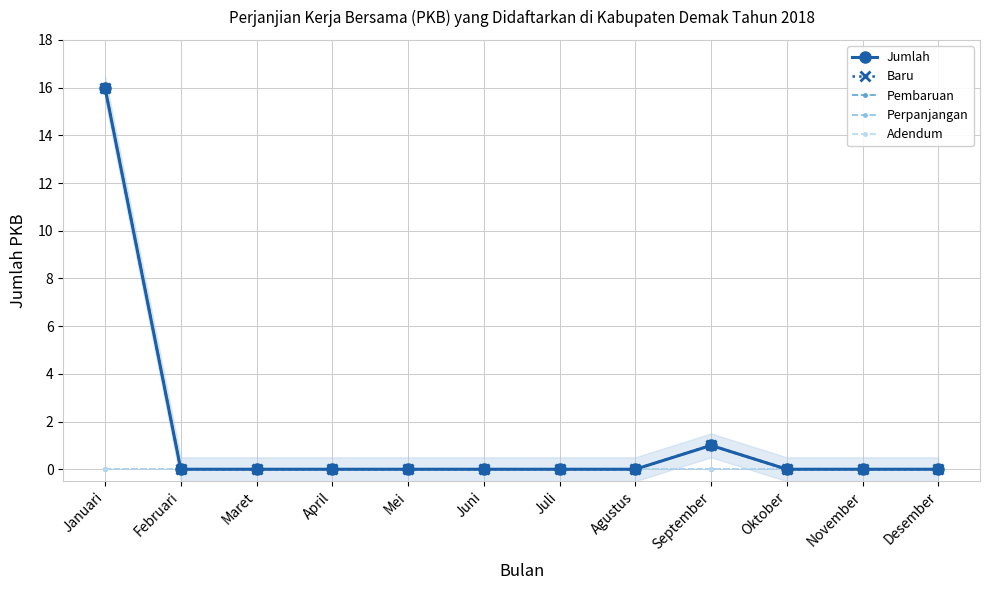

At which category is the sum across all series the highest?

Januari